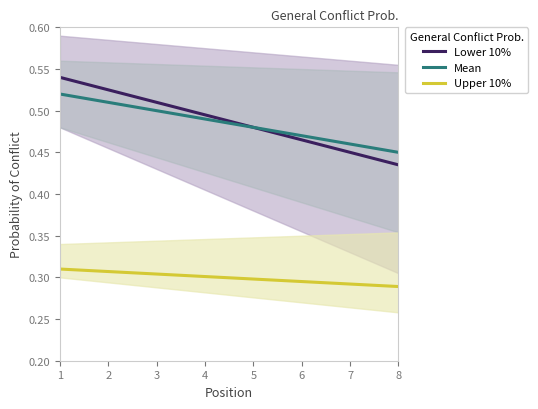

What is the difference between the Lower 10% values at 7 and 1?

0.1